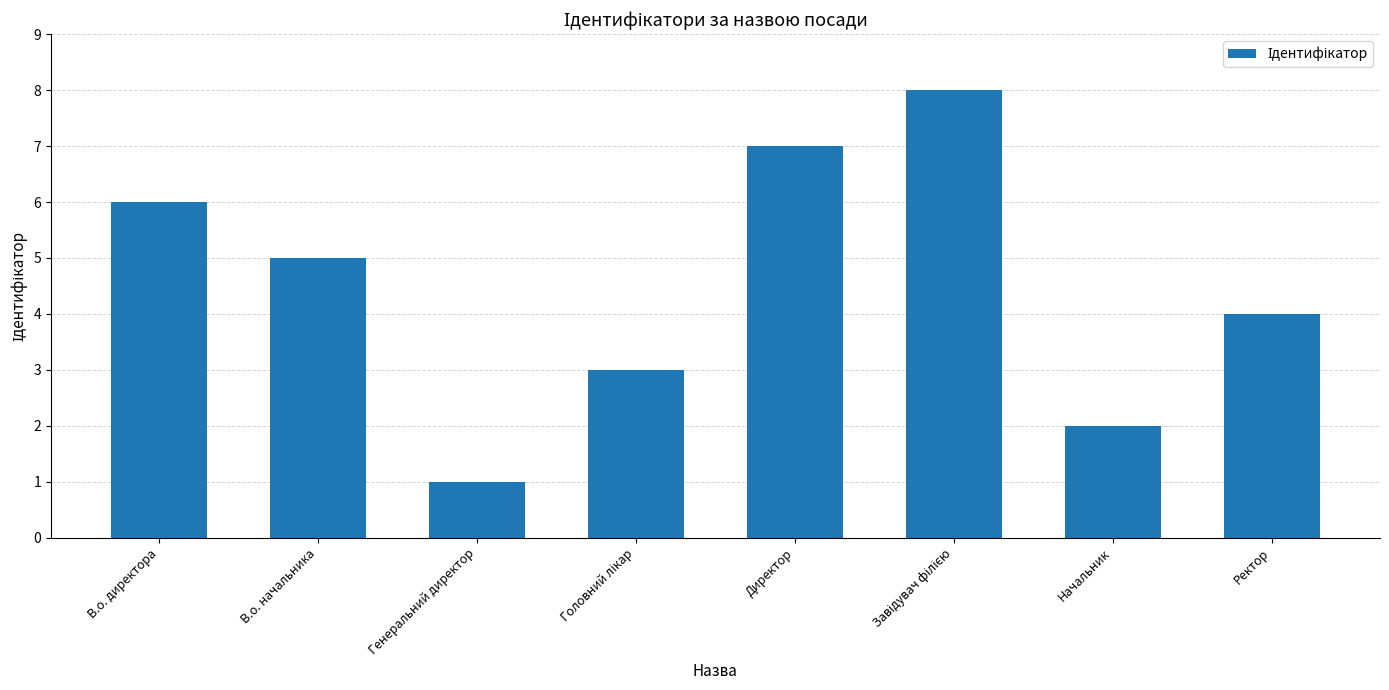

Are the bars grouped side by side (vs. stacked)?

No